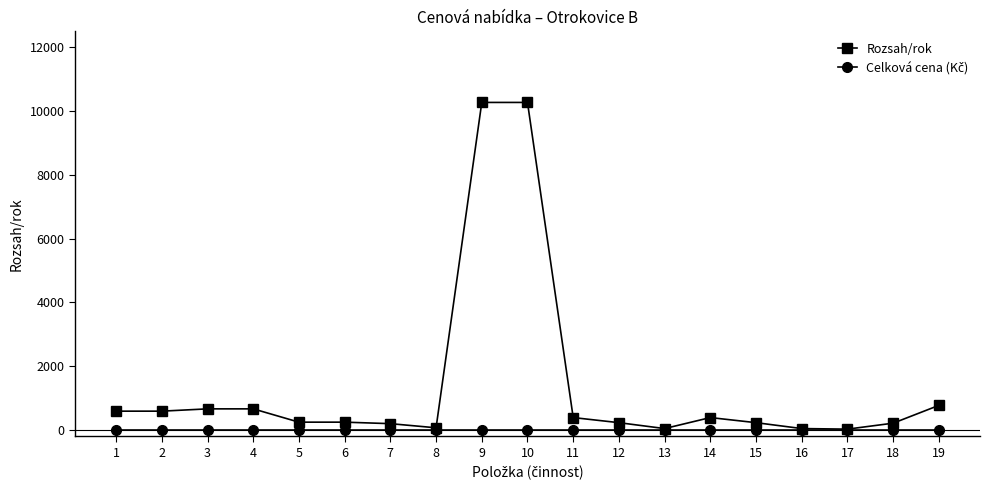

Is this an area chart (filled region under the line)?

No